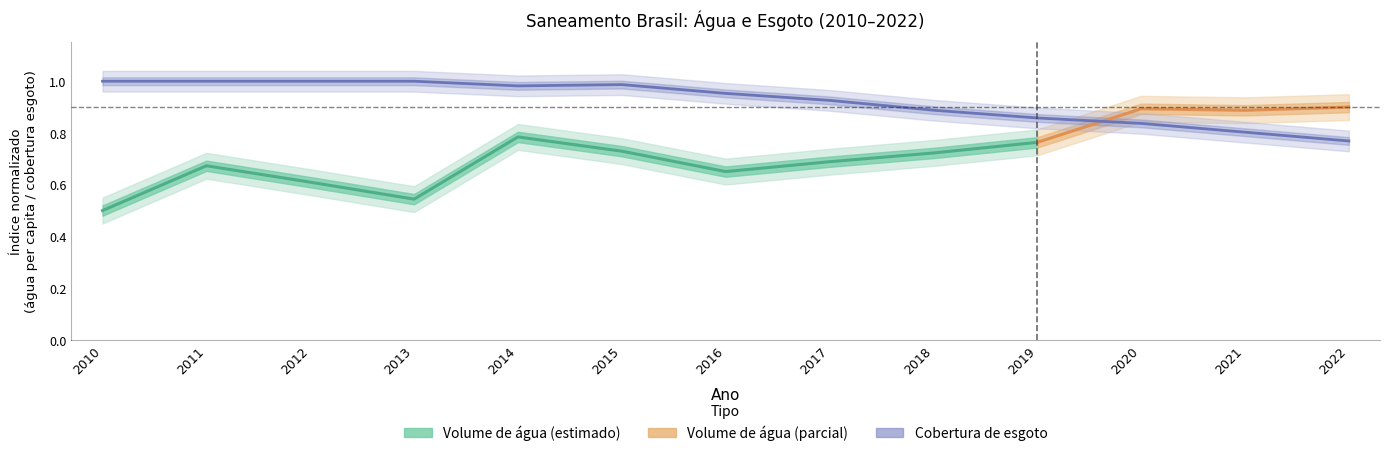

How many data points does each series have?

13